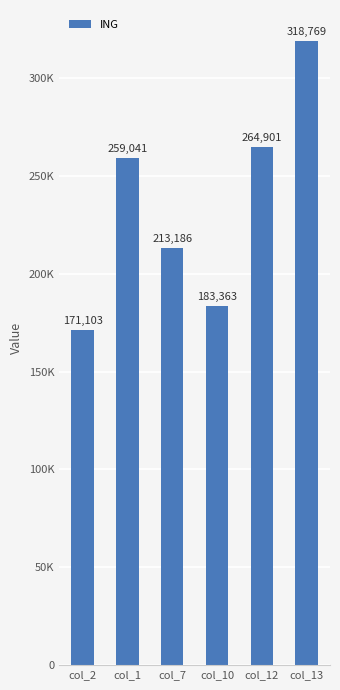

Reading right to left, what are all the values shown in this chart?

col_13=318768.8	col_12=264901.1	col_10=183362.8	col_7=213185.9	col_1=259041.2	col_2=171103.1